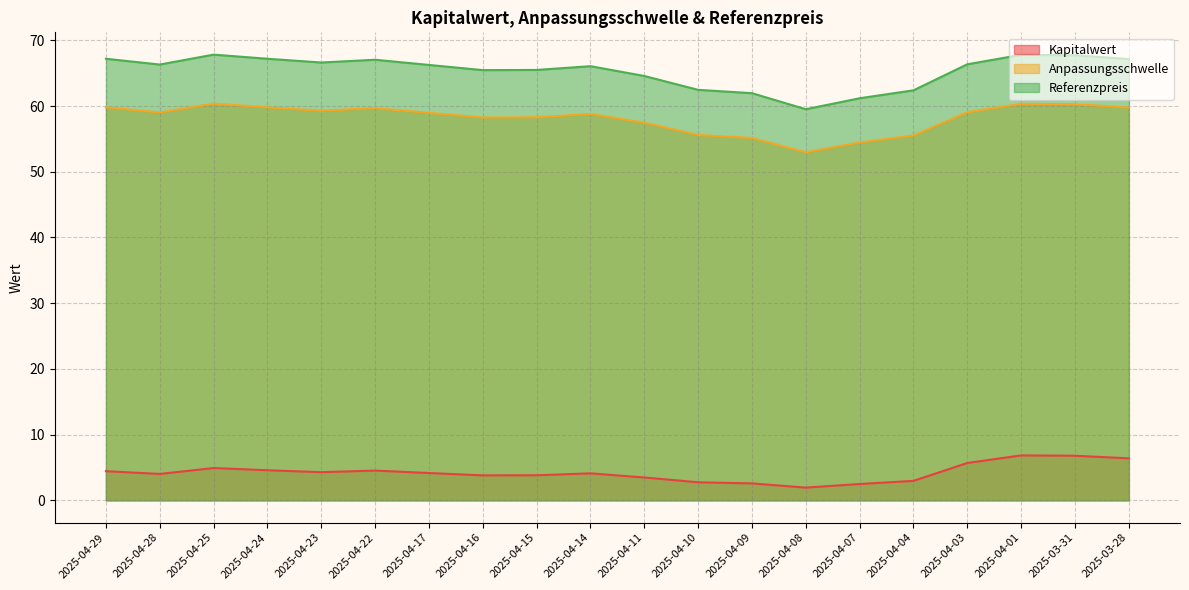

Is the value of Anpassungsschwelle at 2025-04-16 greater than the value of Kapitalwert at 2025-04-14?

Yes